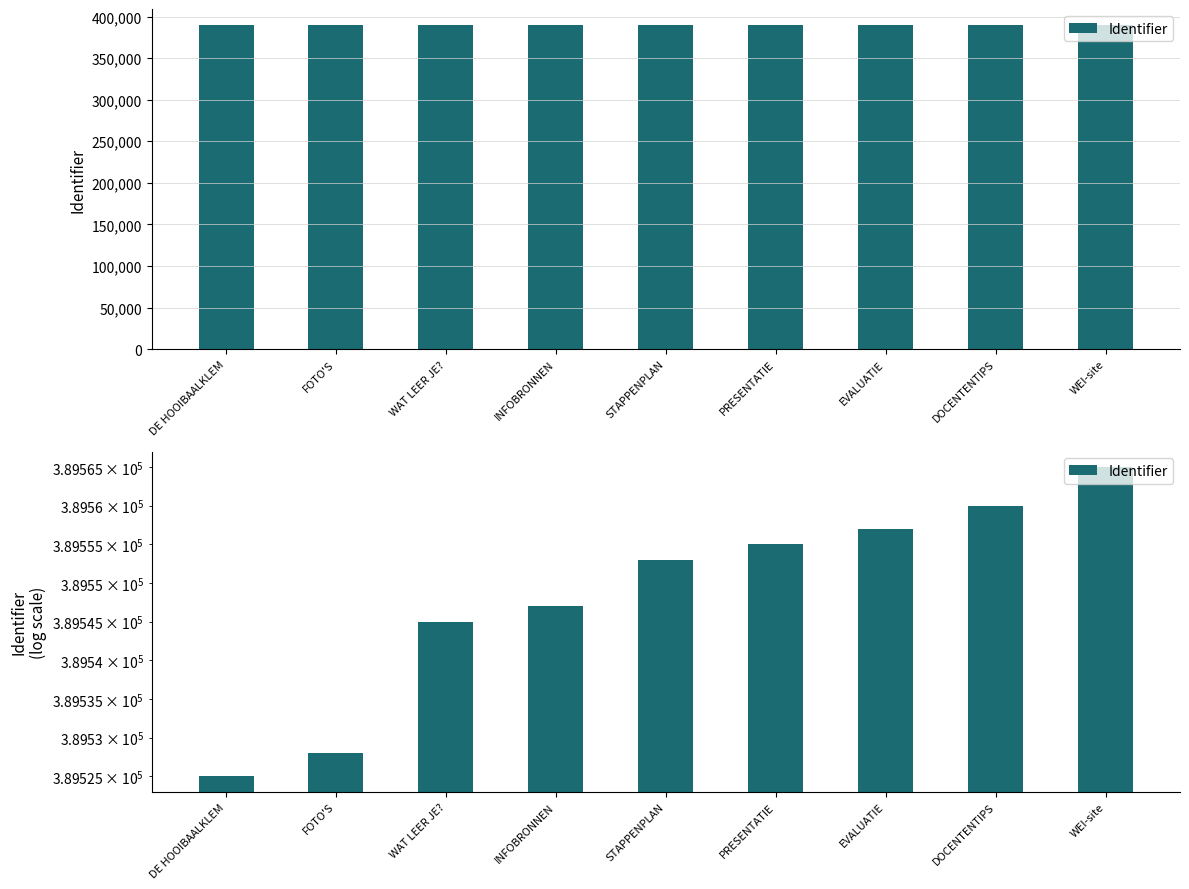

What is the value of the 7th bar from the left?

389557